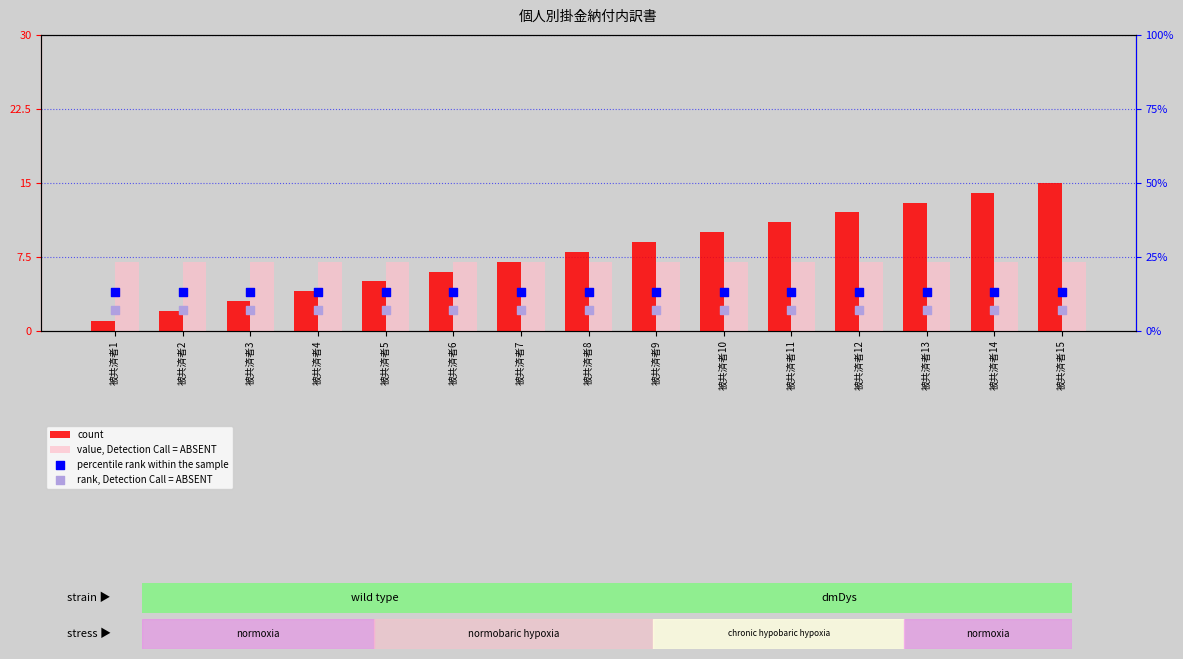

Which series contains the highest Y value?

count